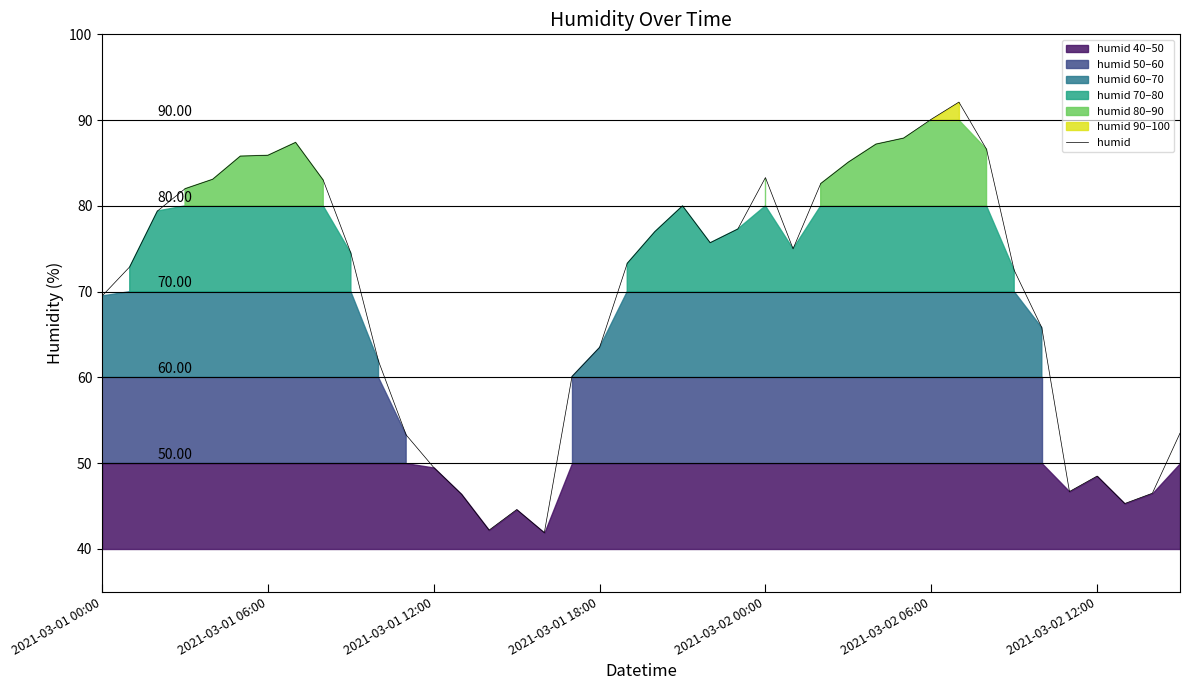

At which category does the chart reach its minimum across all series?

16